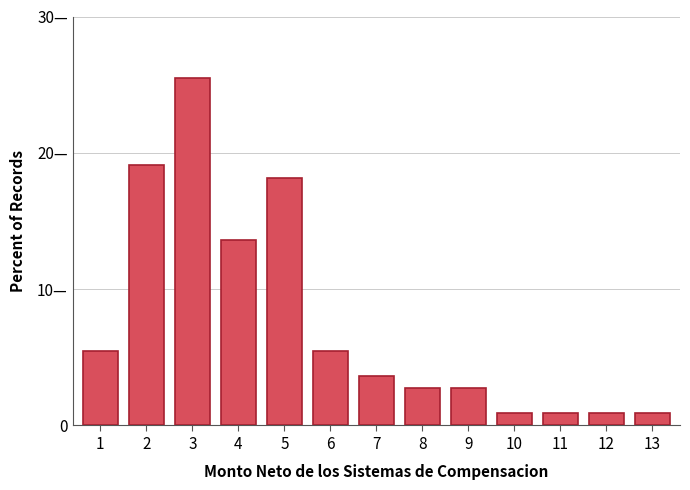

Does the chart contain any negative values?

No